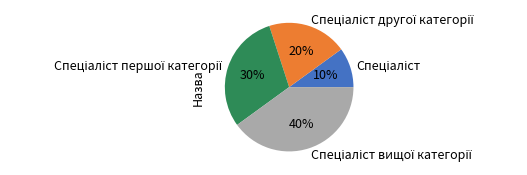

To the nearest percent, what is the average slice percentage?

25%